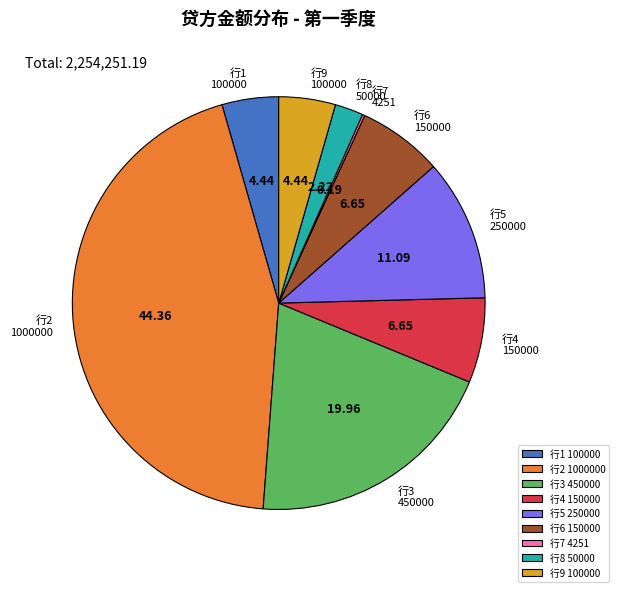

What is the ratio of the value at 行2 1000000 to the value at 行1 100000?

10.0